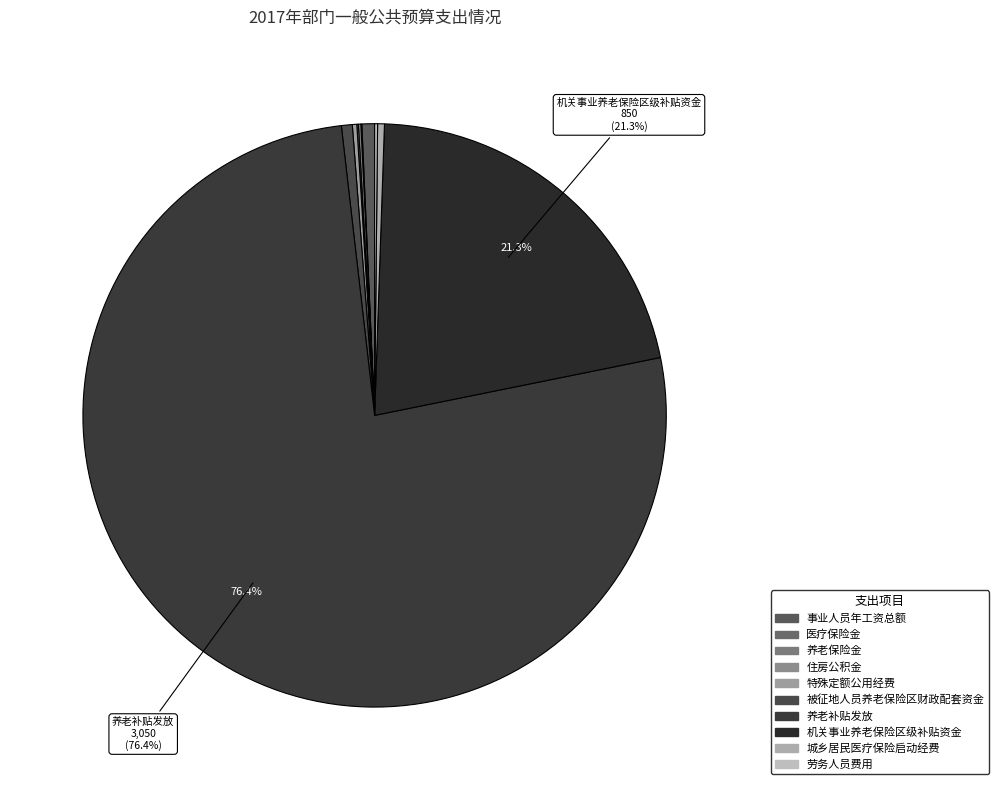

How many segments does this pie chart have?

10